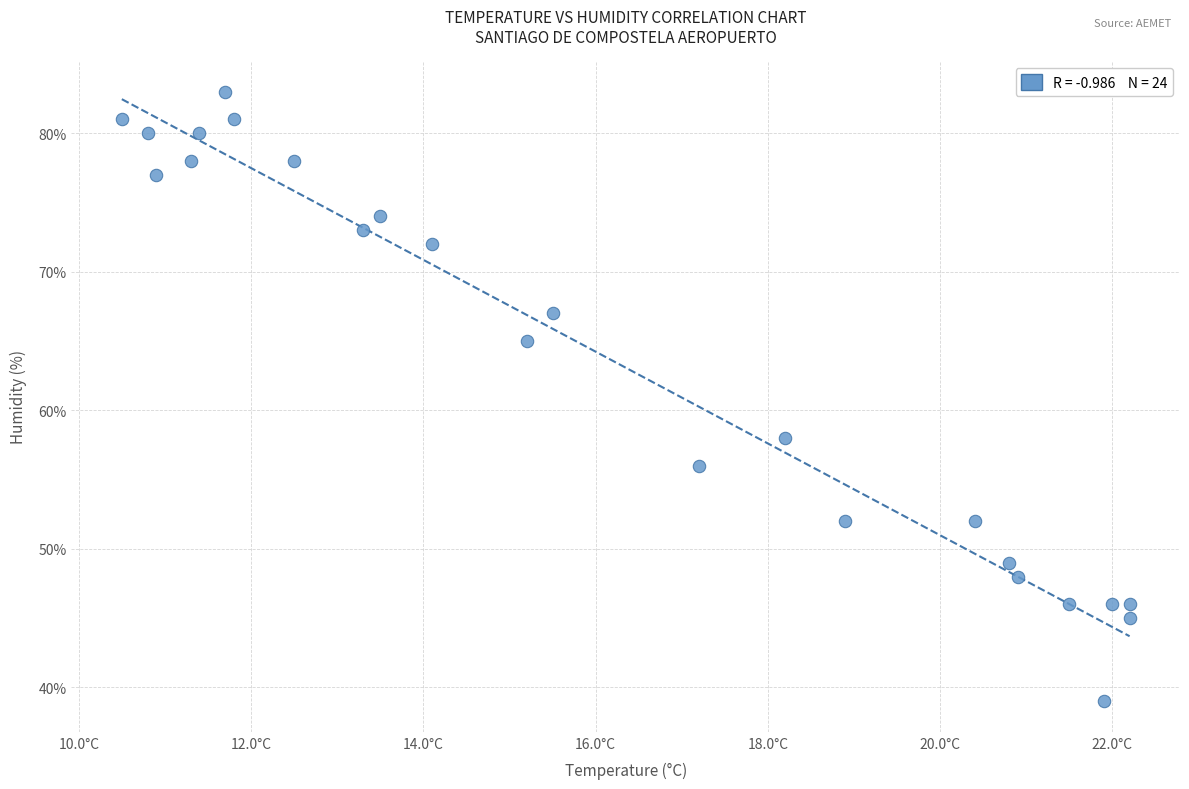

What Y value in the scatter plot is closest to 61?

58